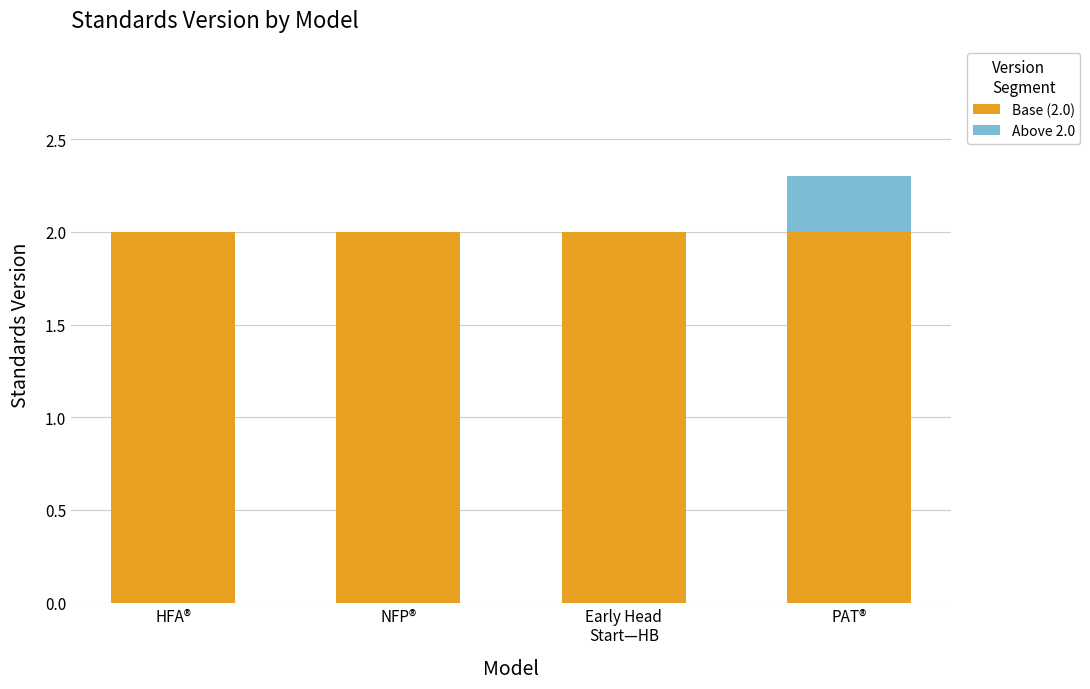

What is the total value across all series at PAT®?

2.3